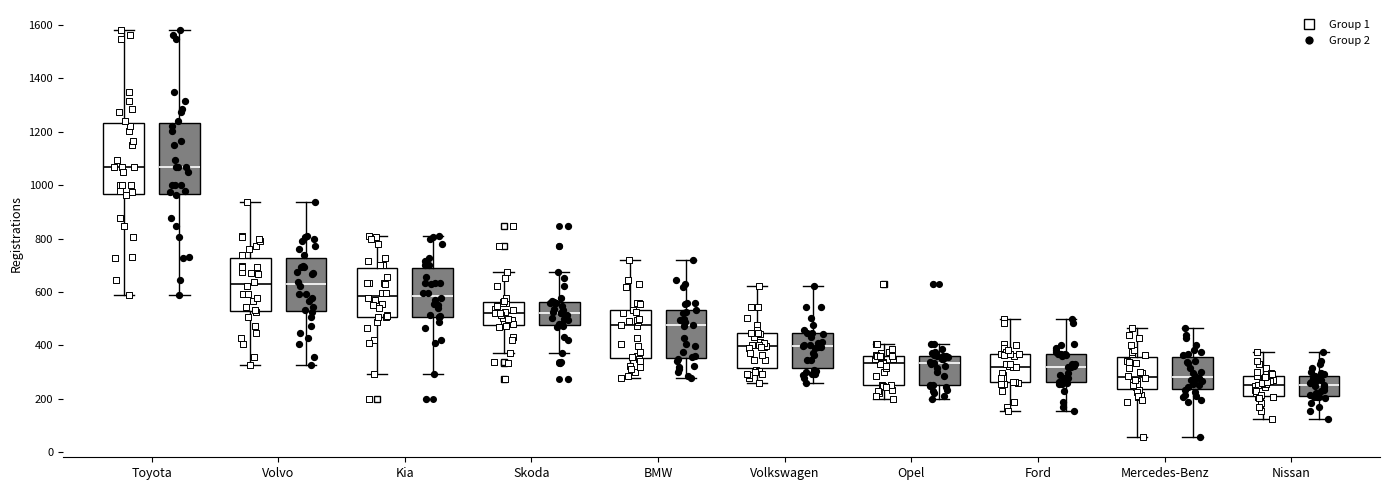

Where does the median line of the box for BMW (Group 1) sit on the y-axis? The values are not printed on the chart, so give them approximately, as read against the axis.

480